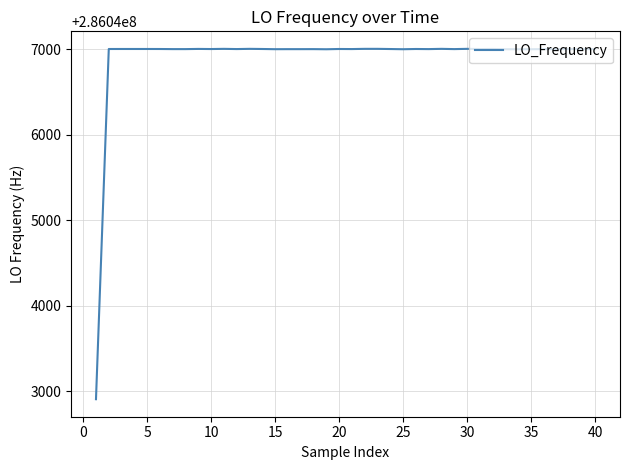

What is the maximum value shown in the chart?

286047002.8